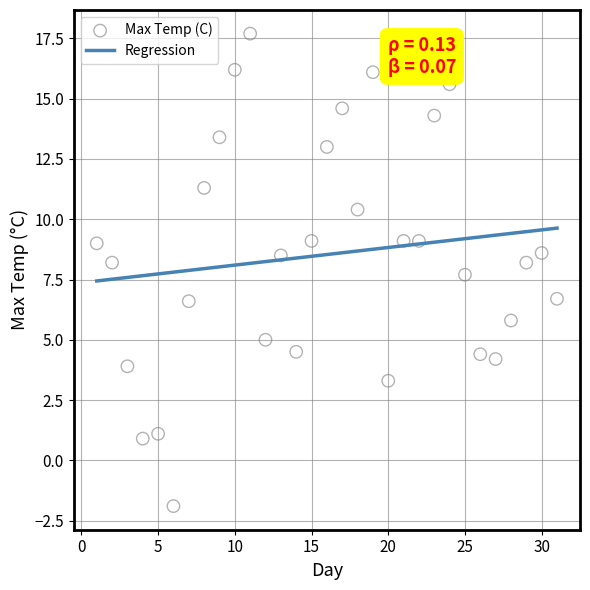

What is the range of X values (max minus min)?

30.0